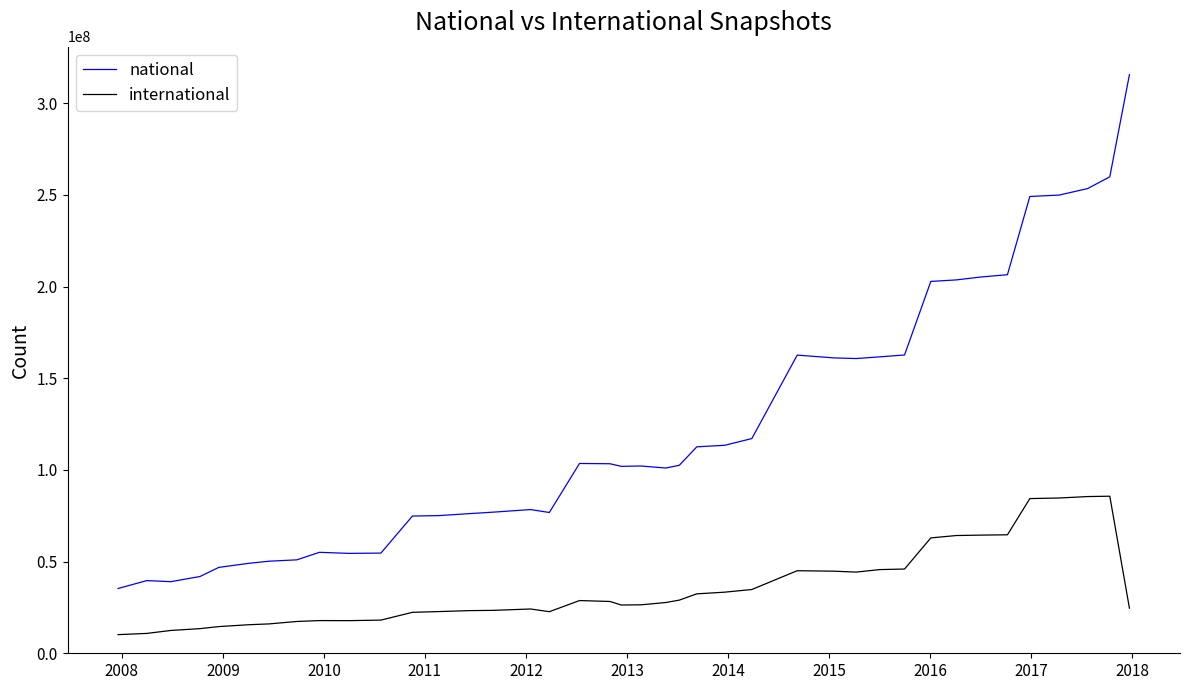

What is the smallest value displayed?

10169022